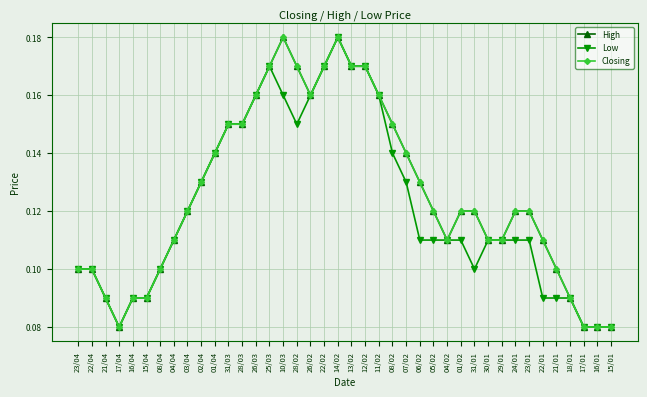

How many lines are shown in the chart?

3